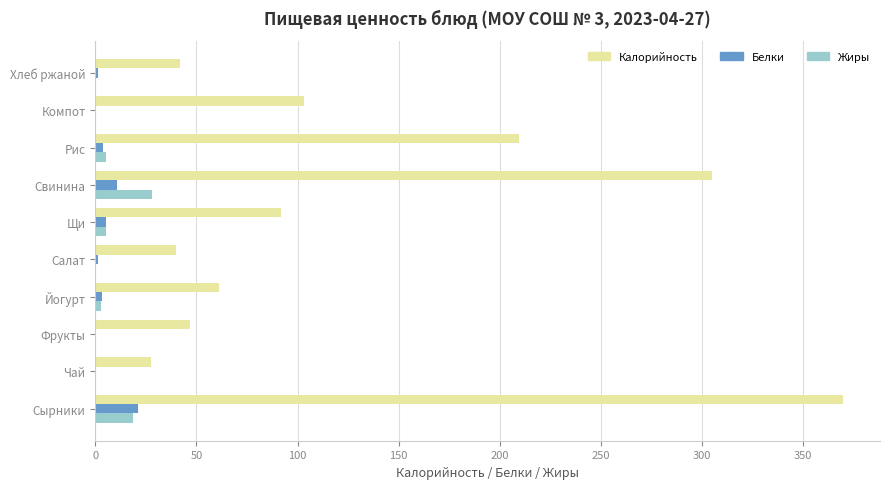

Which series changed the most between Чай and Щи?

Калорийность